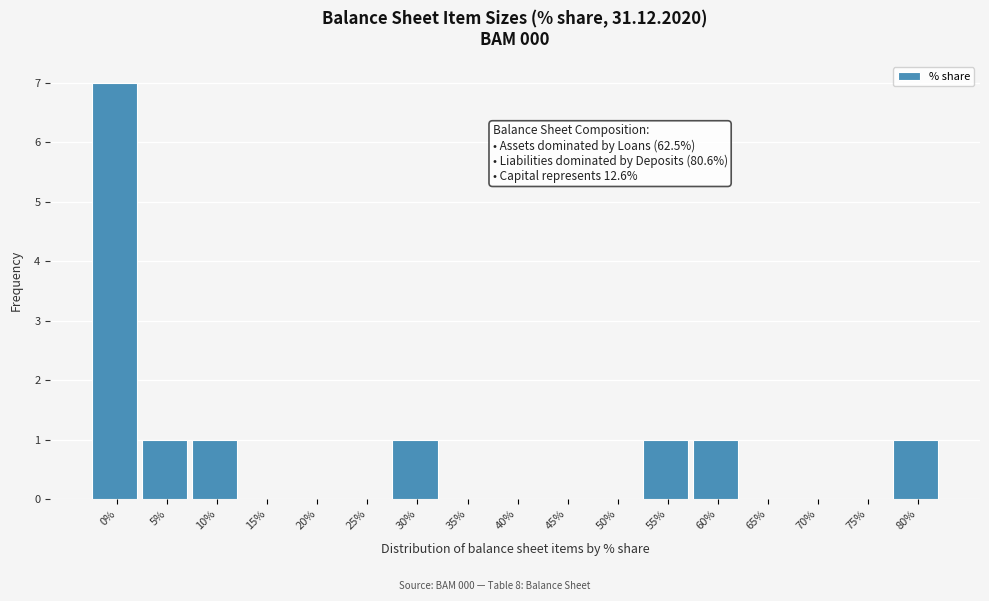

Reading left to right, what are all the values shown in this chart?

0%=7	5%=1	10%=1	15%=0	20%=0	25%=0	30%=1	35%=0	40%=0	45%=0	50%=0	55%=1	60%=1	65%=0	70%=0	75%=0	80%=1